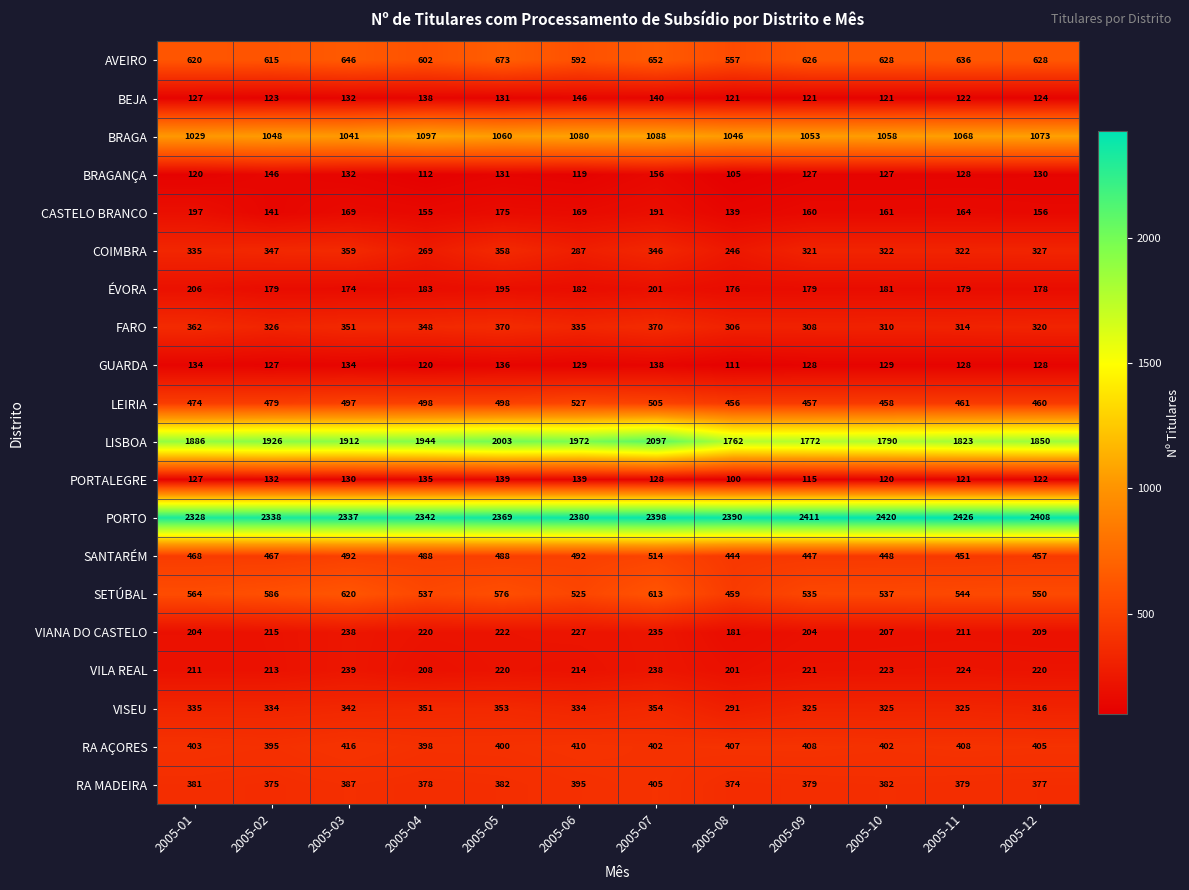

At which category does the chart reach its minimum across all series?

2005-08